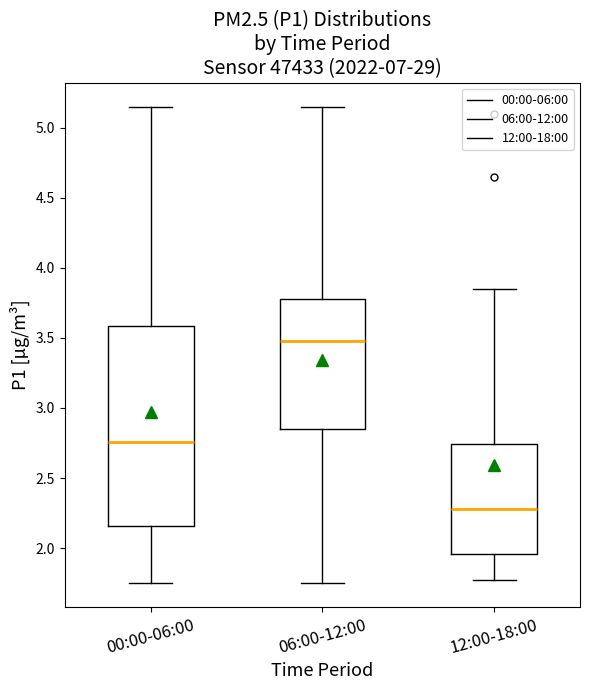

Reading left to right, read every box against the y-axis: the position of its median line, the range the box covers, and the ends of its whiskers. The values are not printed on the chart, so give them approximately, as read against the axis.

00:00-06:00: median 2.75, box 2.15 to 3.60, whiskers 1.75 to 5.15
06:00-12:00: median 3.50, box 2.85 to 3.80, whiskers 1.75 to 5.15
12:00-18:00: median 2.30, box 1.95 to 2.75, whiskers 1.75 to 3.85